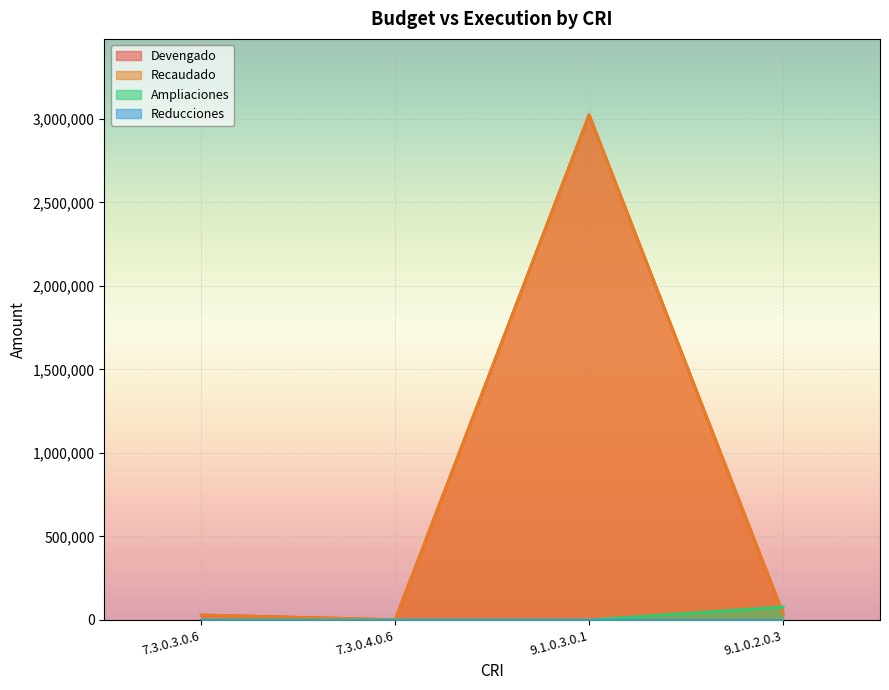

Is the value of Recaudado at 9.1.0.2.0.3 greater than the value of Devengado at 7.3.0.4.0.6?

Yes